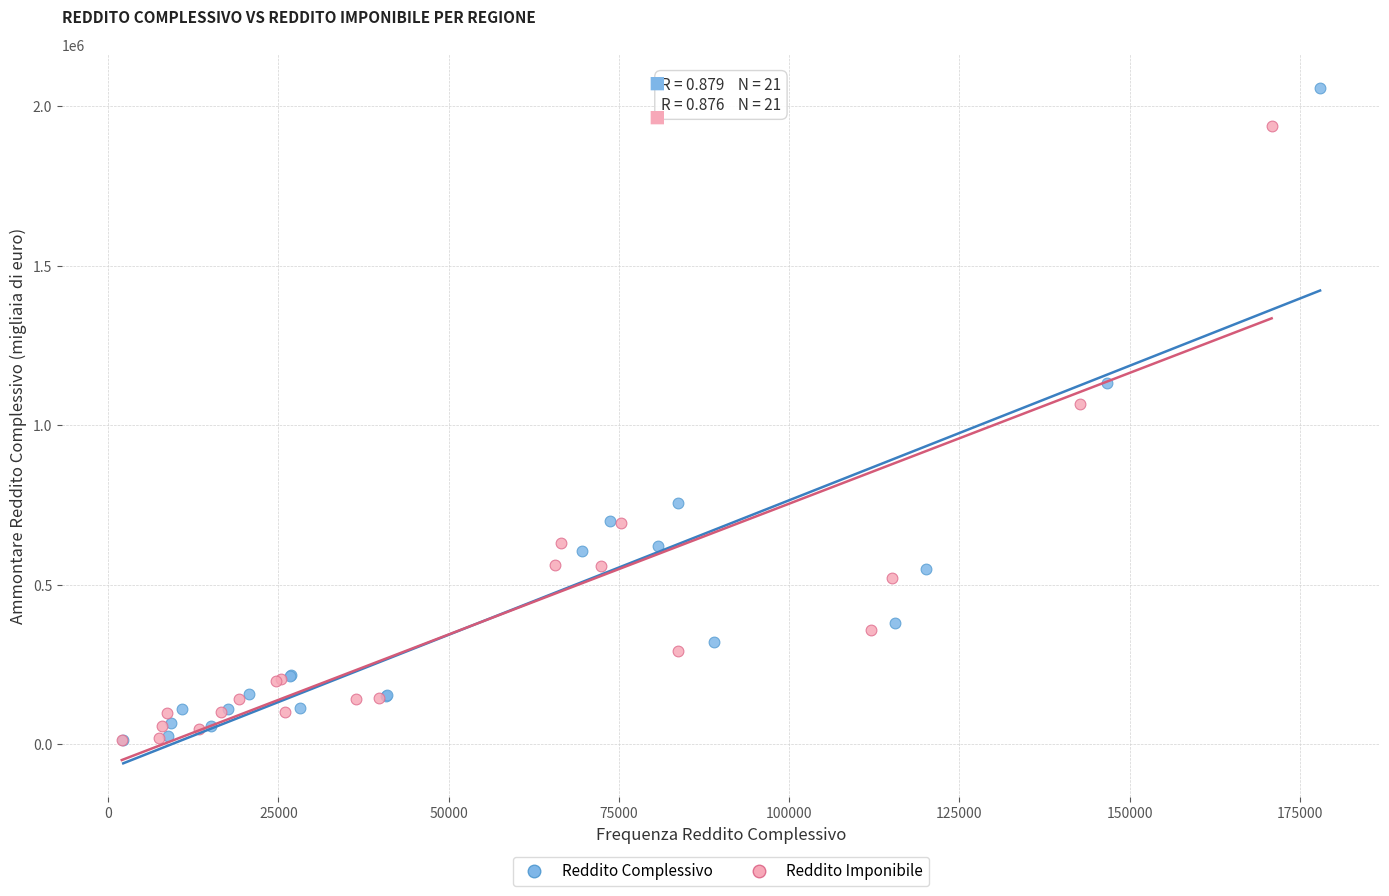

What are all the series names shown in the legend?

Reddito Complessivo, Reddito Imponibile